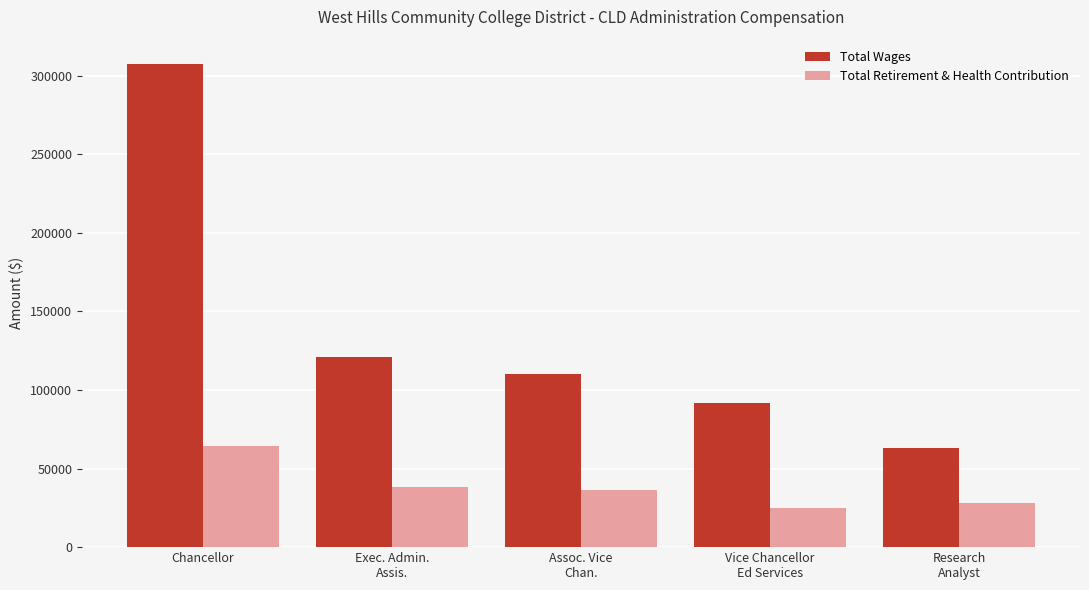

The Total Retirement & Health Contribution series shows 36273 at Assoc. Vice
Chan.. True or false?

True